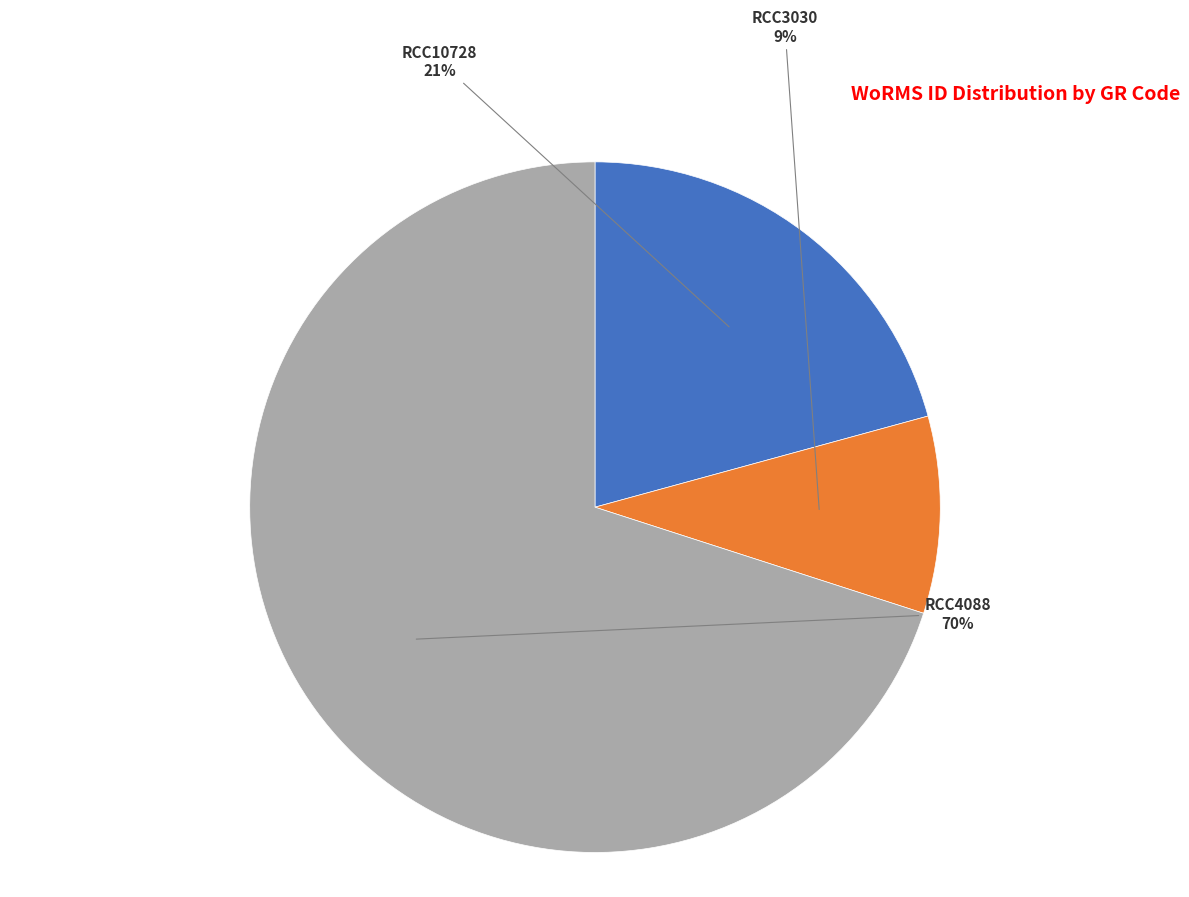

To the nearest percent, what portion does RCC4088 represent?

70%